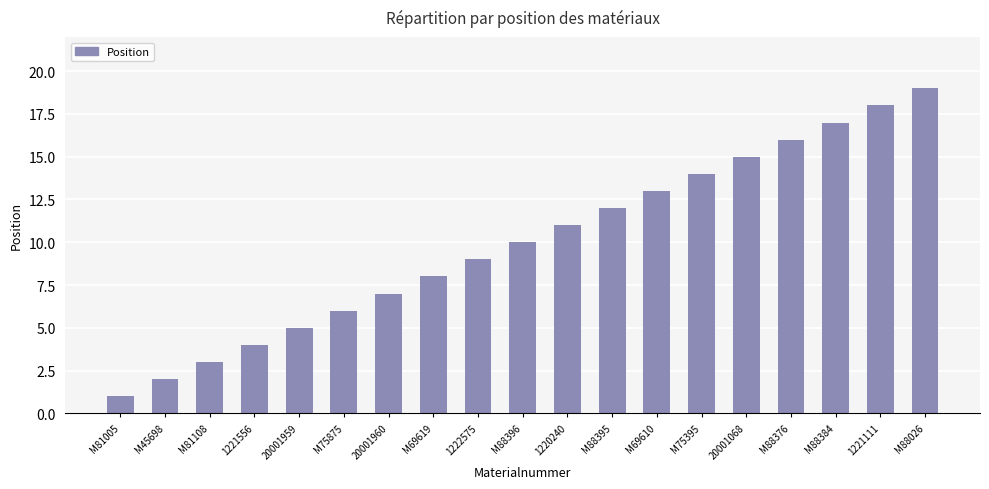

How many bars are there in total?

19